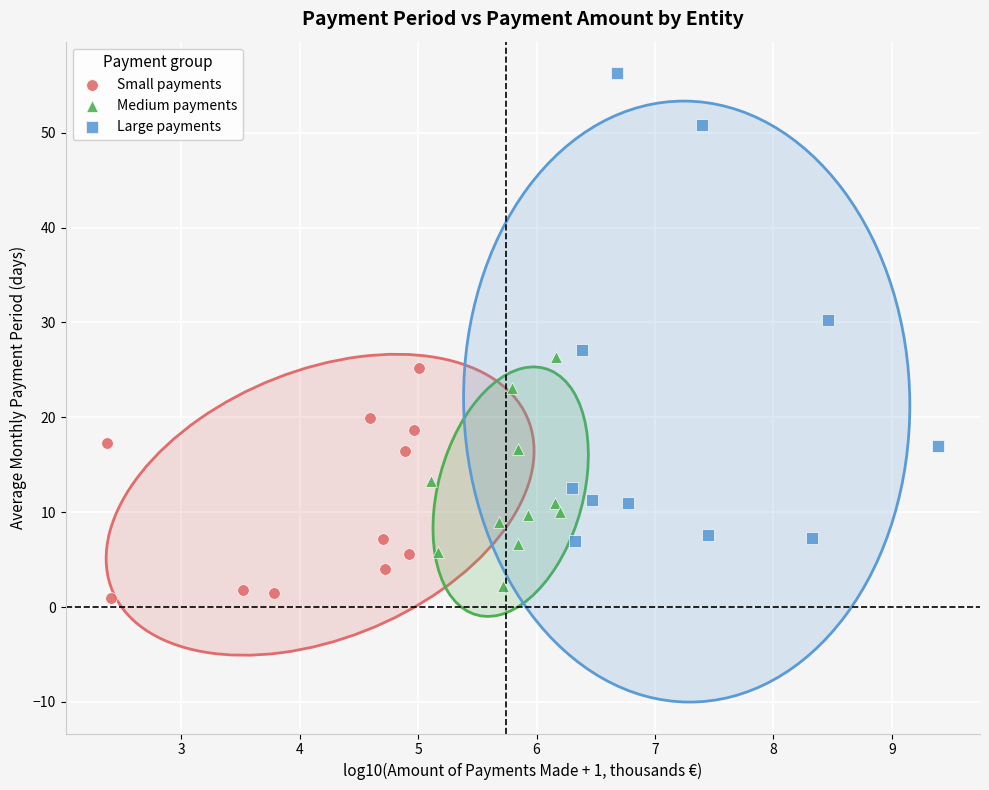

Which series reaches the maximum Y coordinate?

Large payments